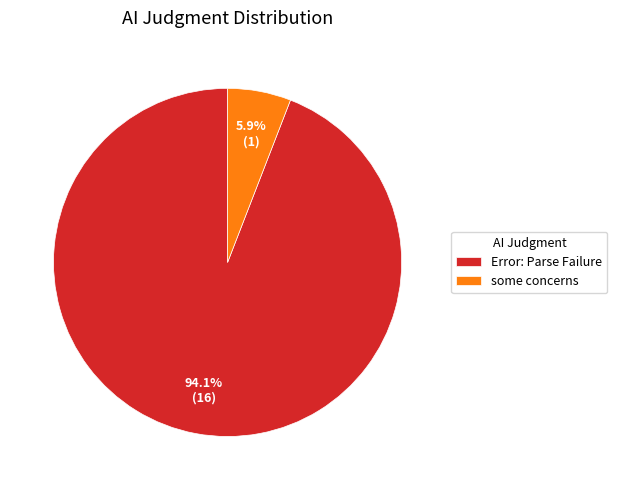

Does Error: Parse Failure represent more than half of the total?

Yes